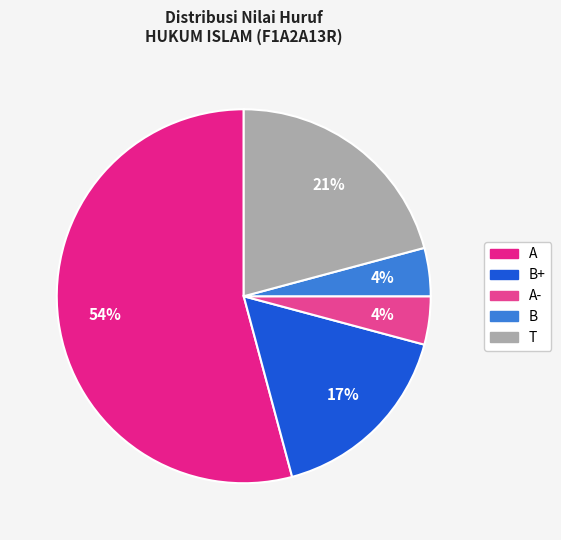

Count the number of slices in the pie.

5